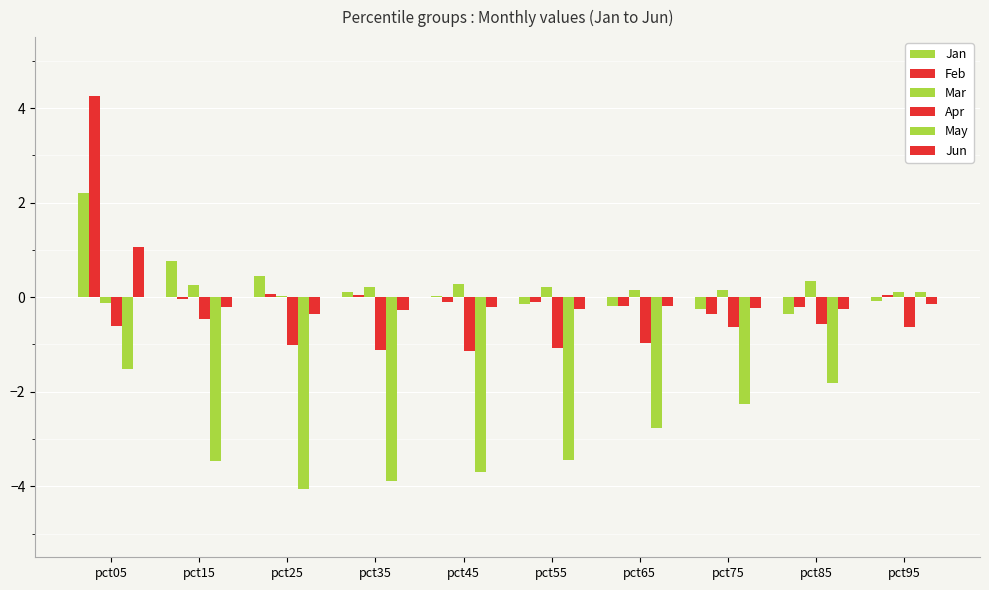

Does the chart contain stacked bars?

No